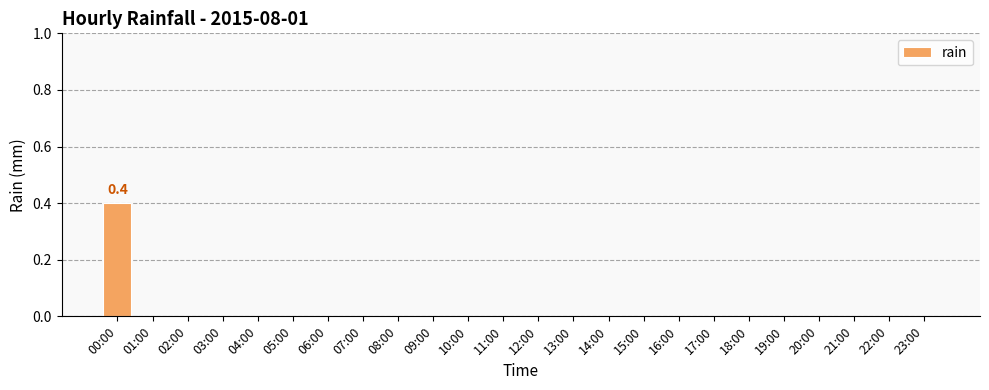

The chart shows a value of 0.0 at 06:00. True or false?

True